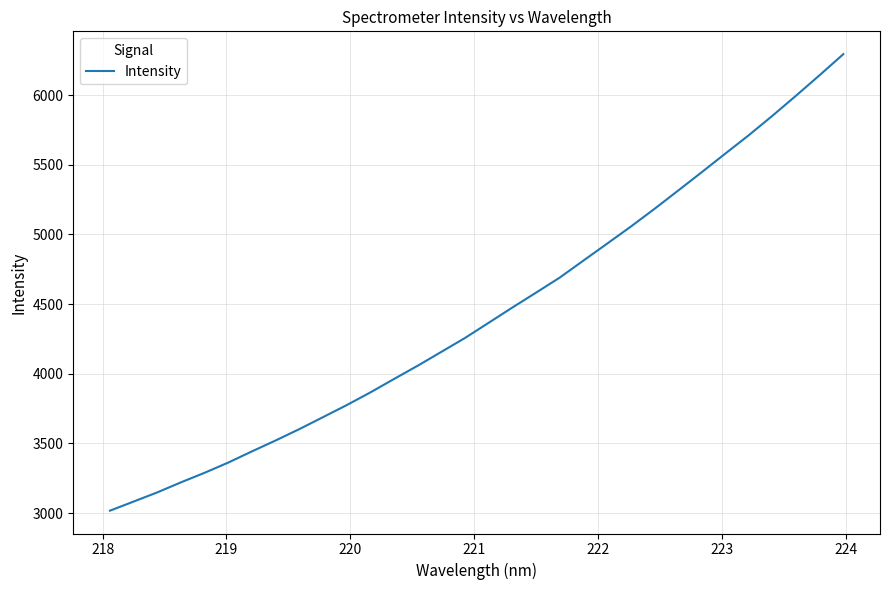

What is the difference between the maximum and minimum values?

3277.2